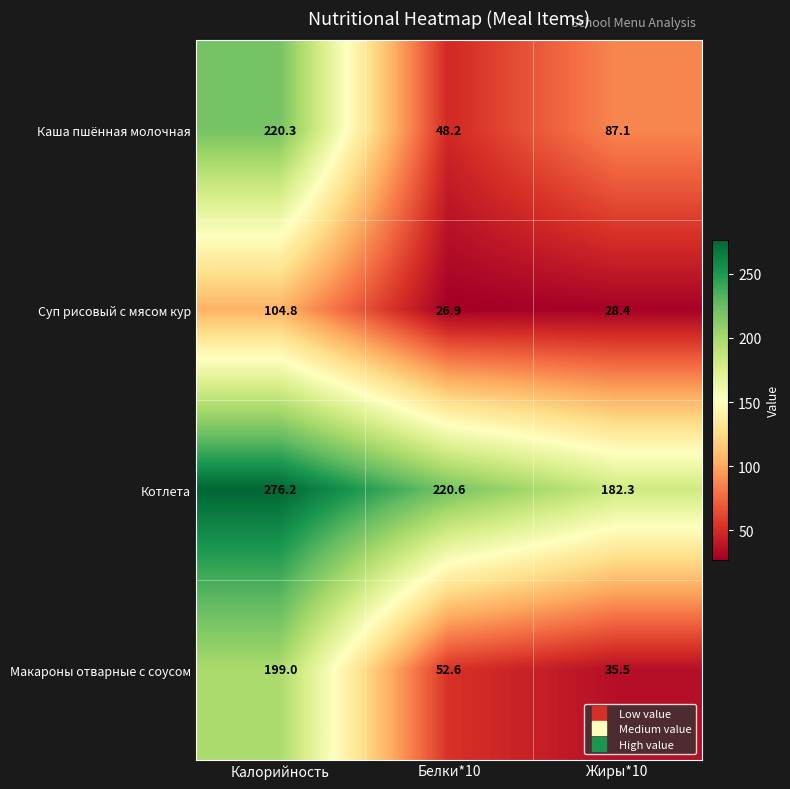

Count the number of categories in the chart.

3